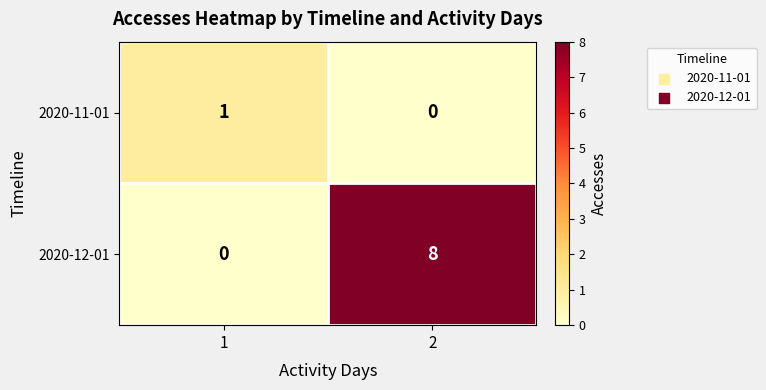

Rank the series at 1 from highest to lowest value.

2020-11-01, 2020-12-01